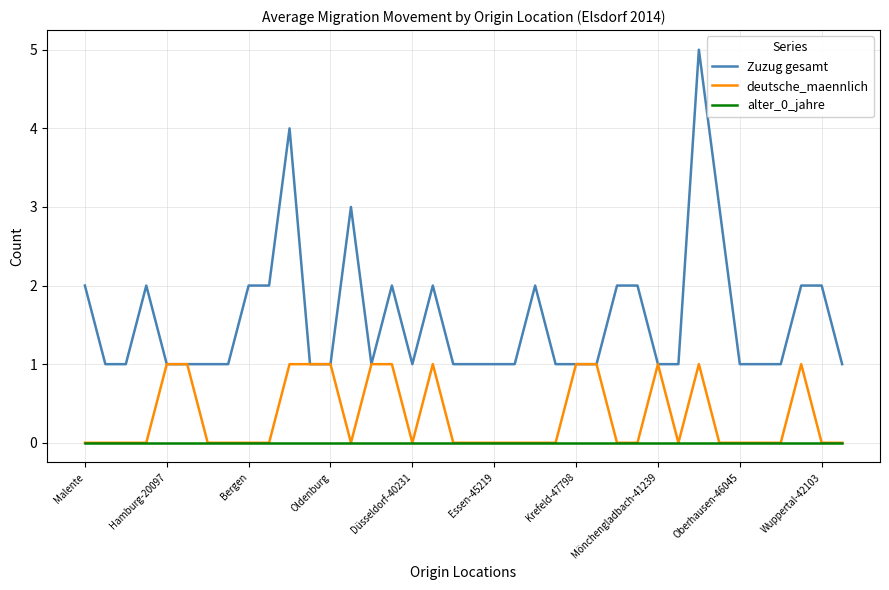

True or false: Zuzug gesamt and alter_0_jahre cross at least once.

False